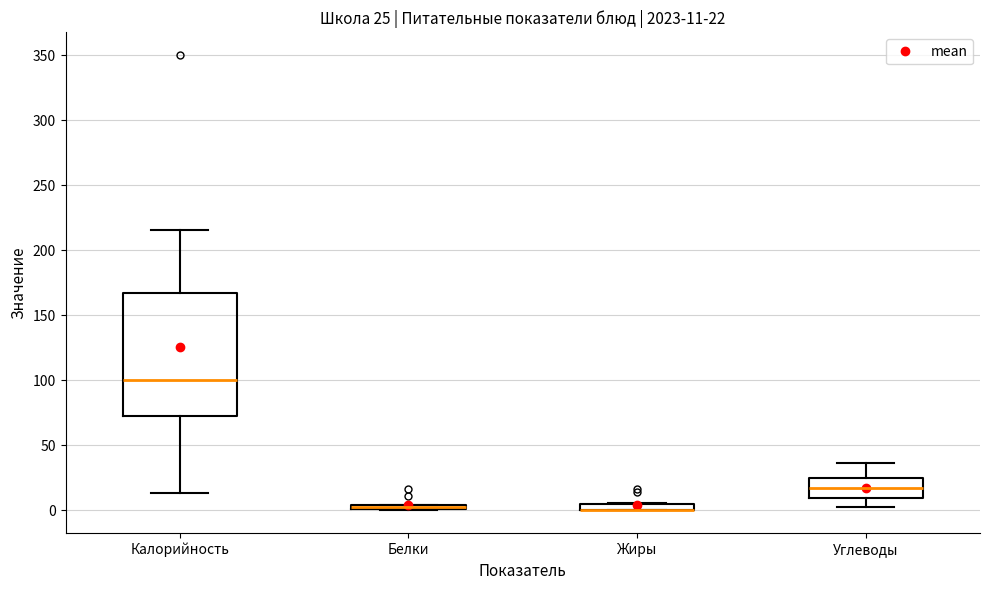

Comparing the boxes themselves (not the whiskers), which one is the tallest?

Калорийность